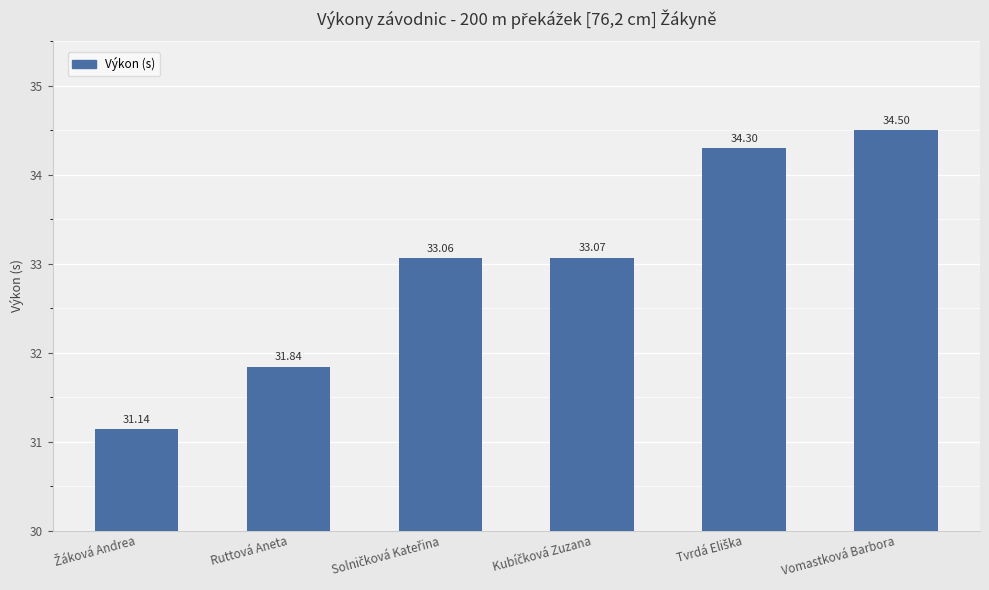

At which category does the chart reach its peak across all series?

Vomastková Barbora